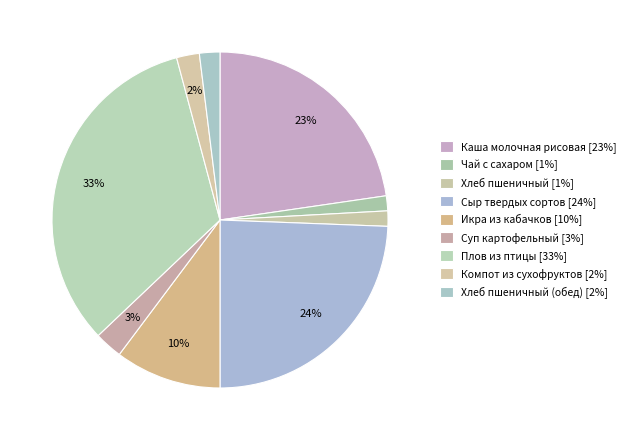

Is there a majority slice in this chart?

No